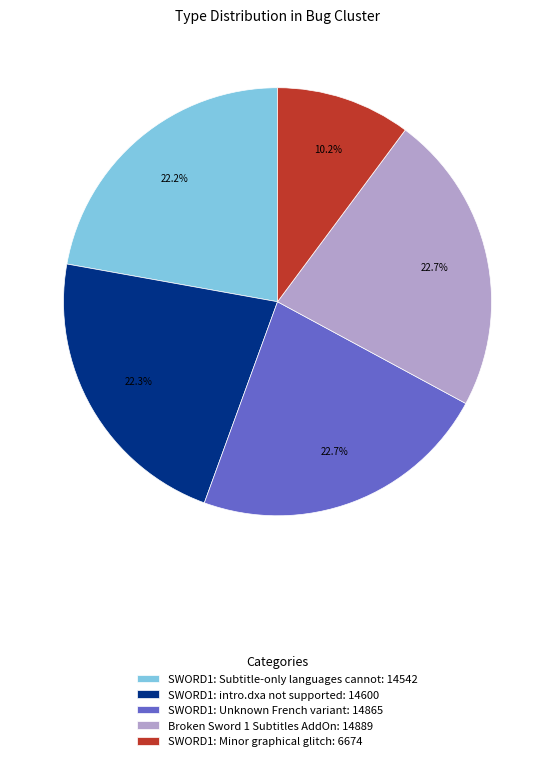

Between SWORD1: Minor graphical glitch: 6674 and SWORD1: Unknown French variant: 14865, which is larger?

SWORD1: Unknown French variant: 14865